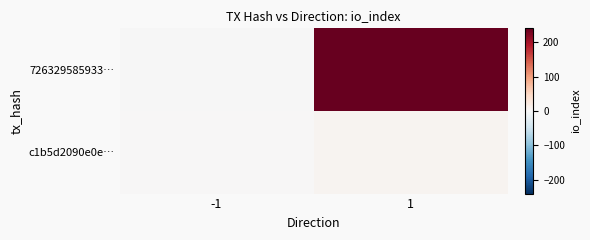

Which series changed the most between -1 and 1?

726329585933…